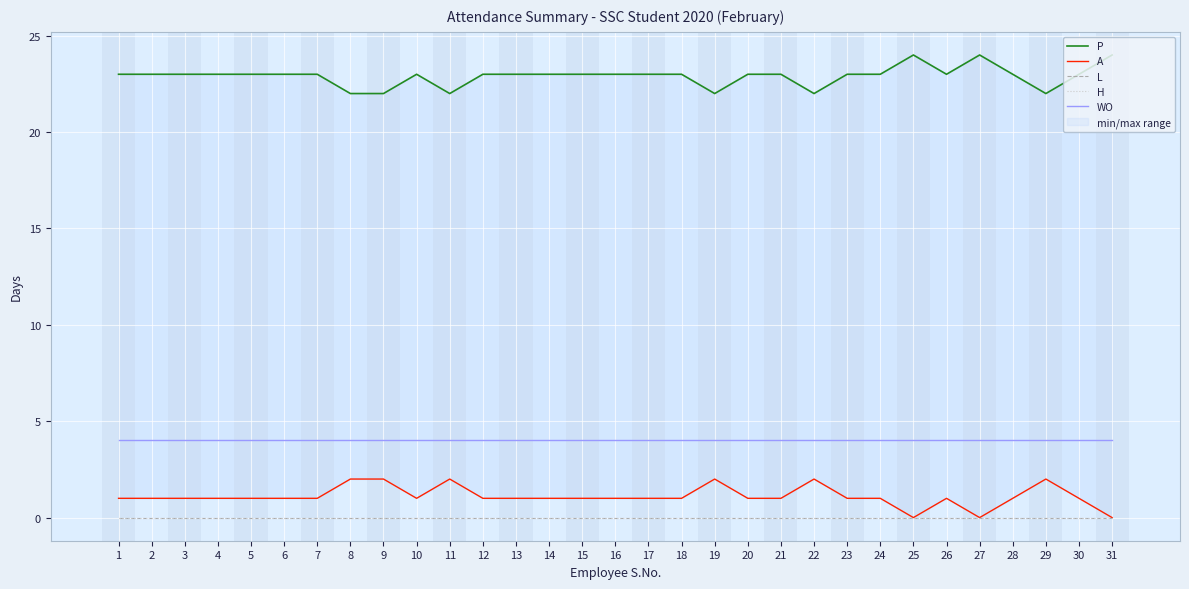

Is the value of P at 6 greater than the value of WO at 19?

Yes